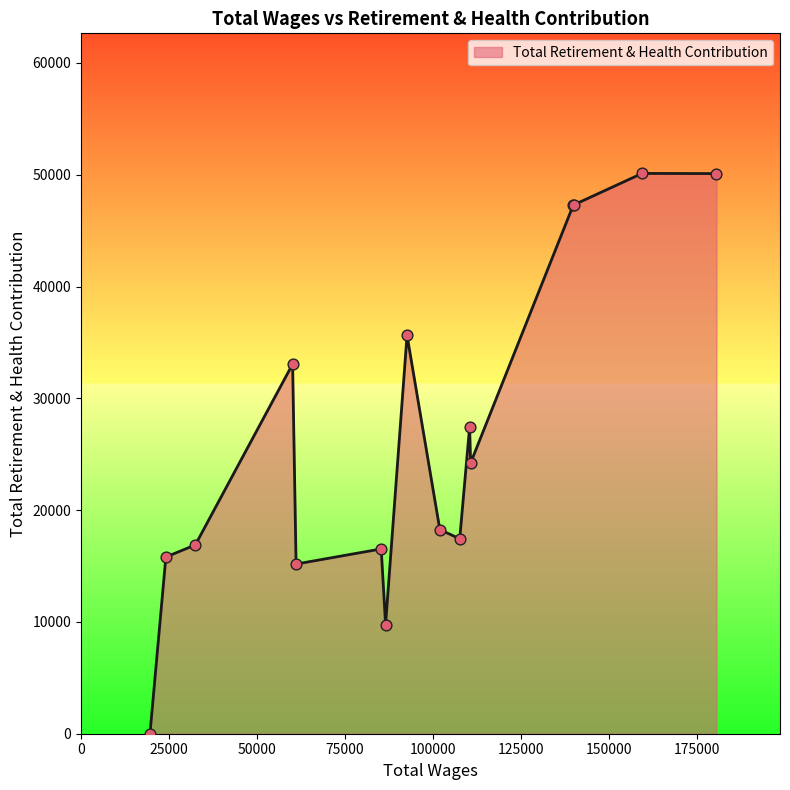

What is the maximum value shown in the chart?

50120